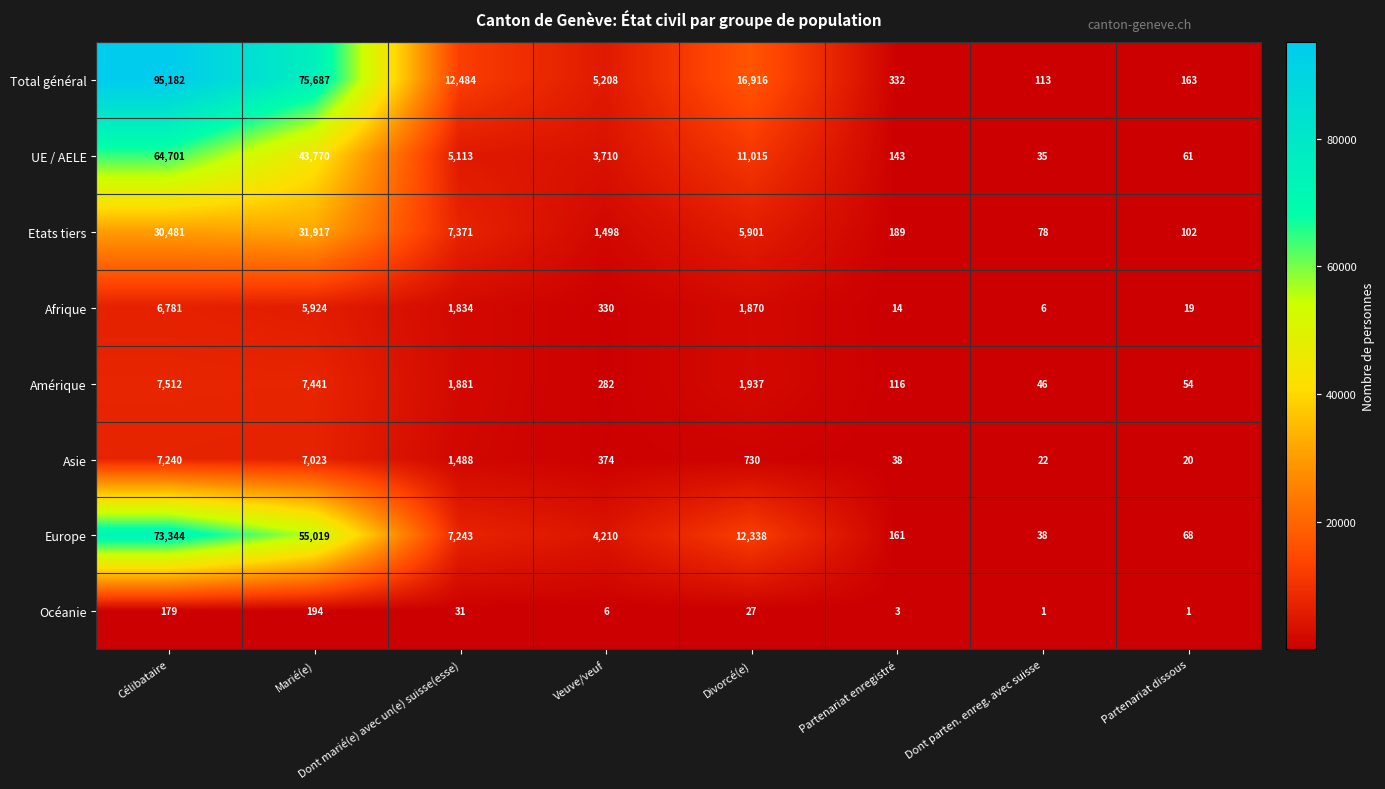

The Europe series shows 15 at Dont parten. enreg. avec suisse. True or false?

False